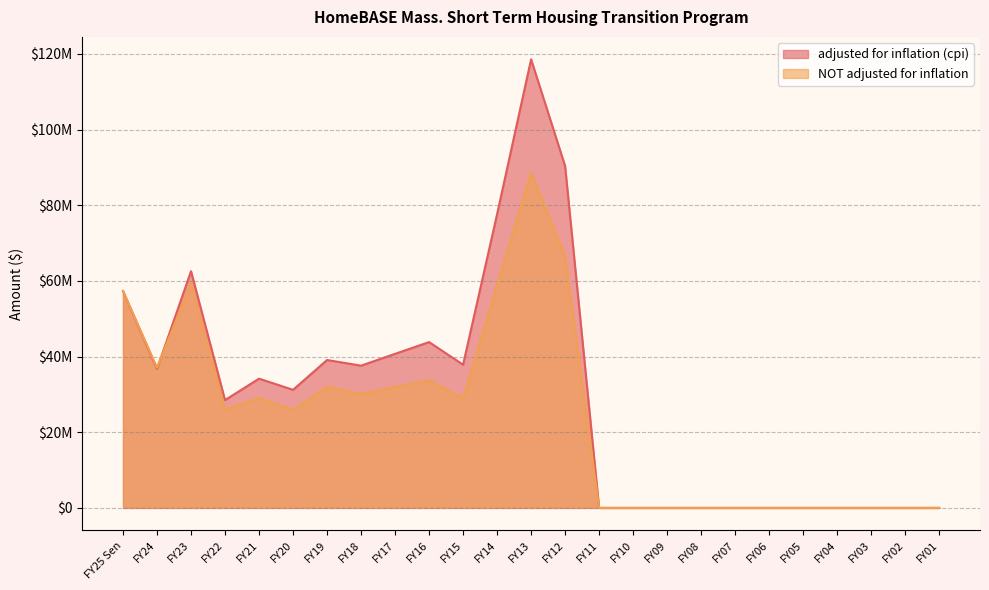

At which category is the sum across all series the highest?

FY13